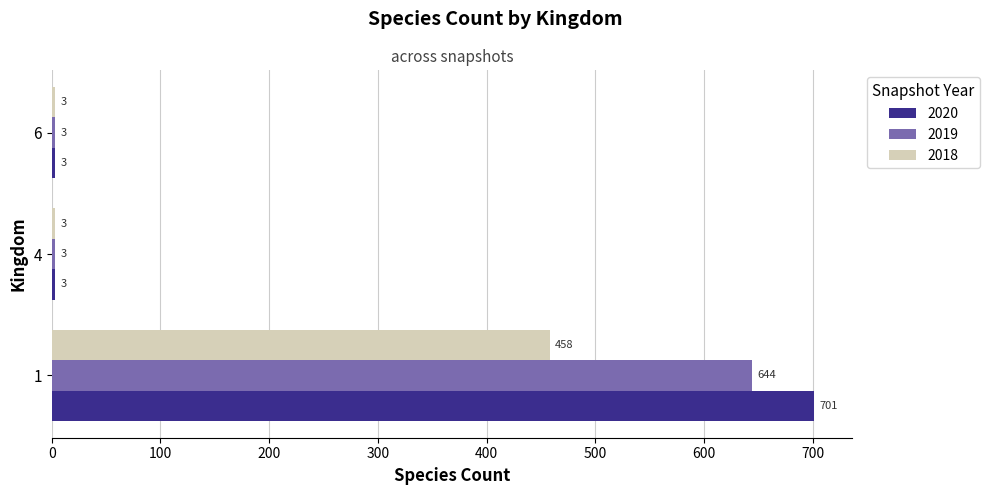

At which category is the sum across all series the highest?

1